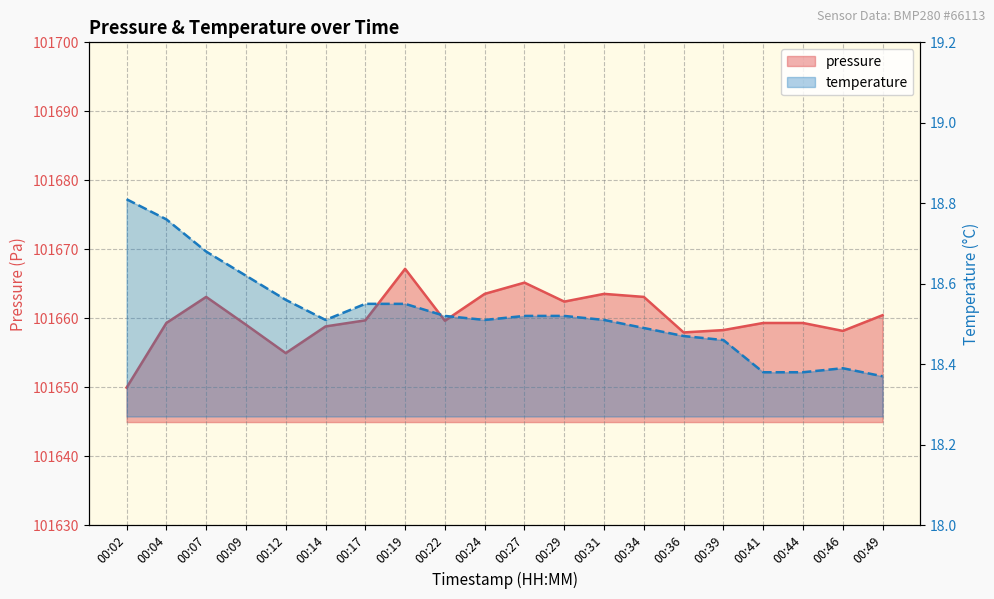

What are all the series names shown in the legend?

pressure, temperature